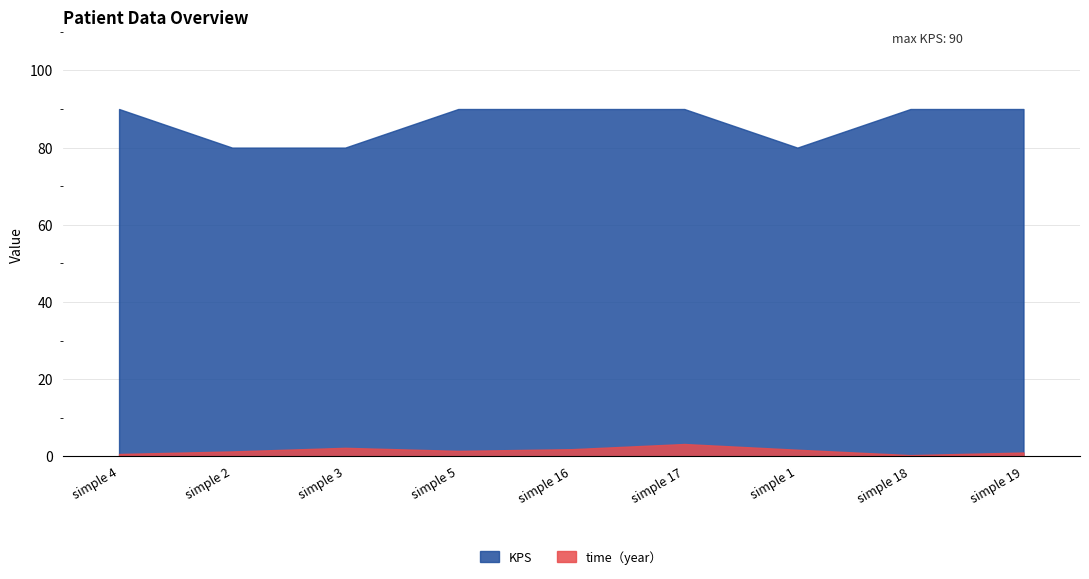

The value of KPS at simple 18 is 90.0. True or false?

True